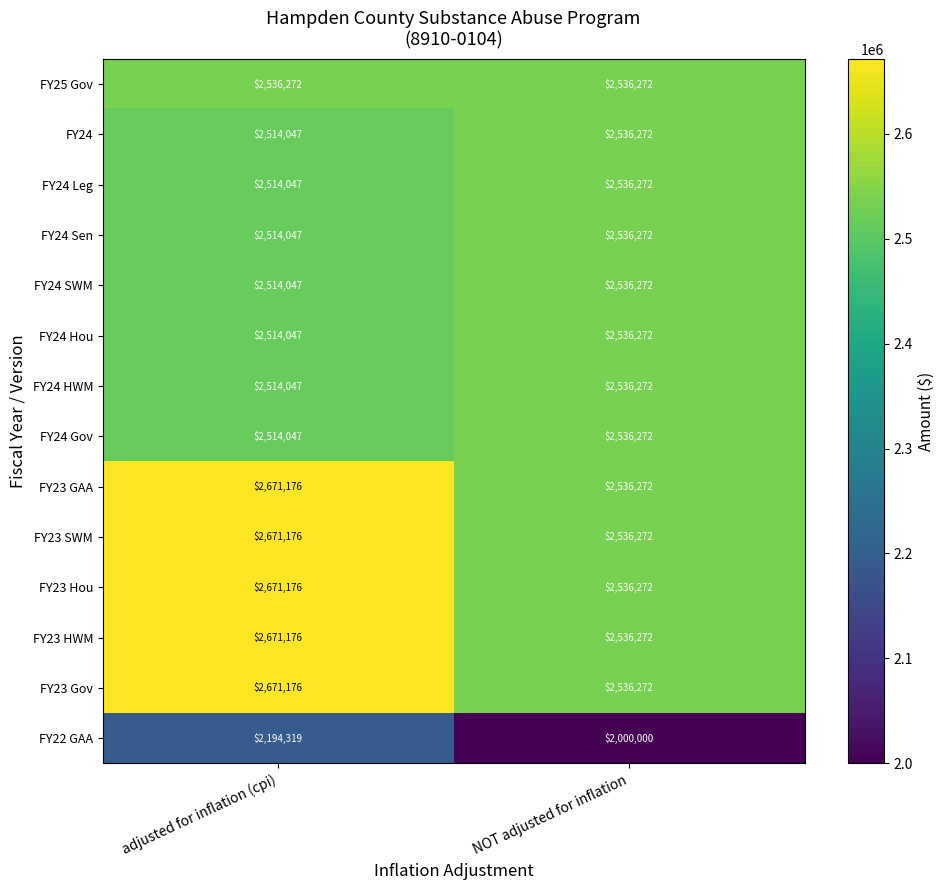

What is the difference between the FY22 GAA values at adjusted for inflation (cpi) and NOT adjusted for inflation?

194319